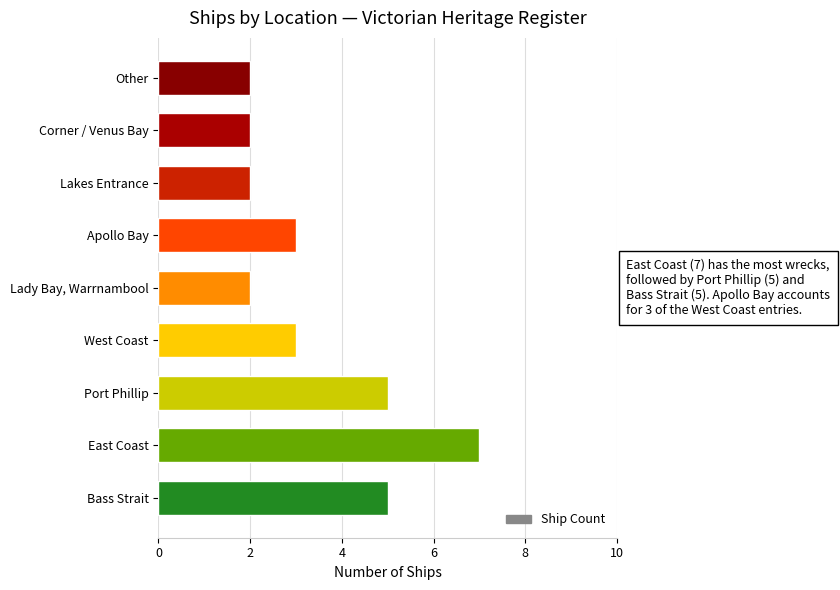

What is the maximum value shown in the chart?

7